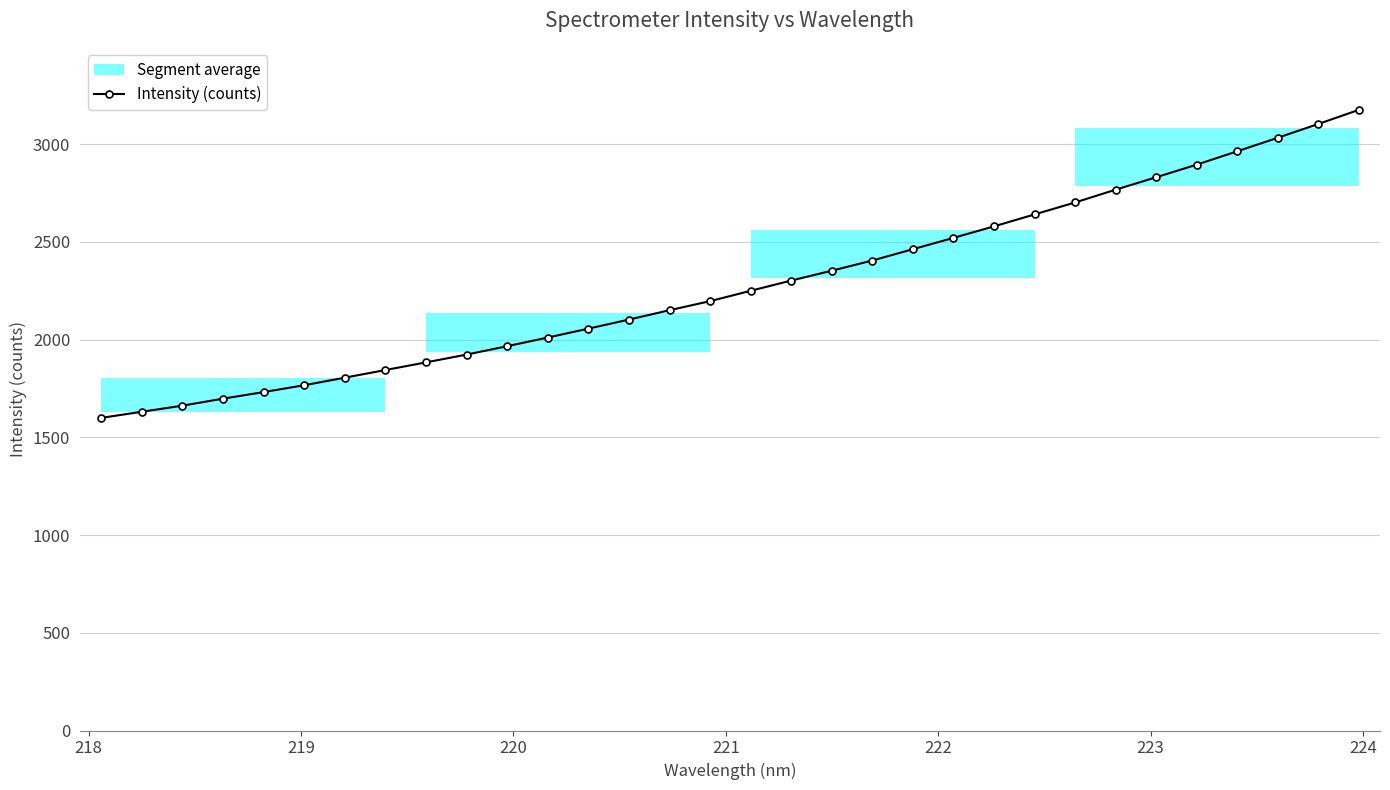

What is the difference between the second highest and minimum values?

1503.7